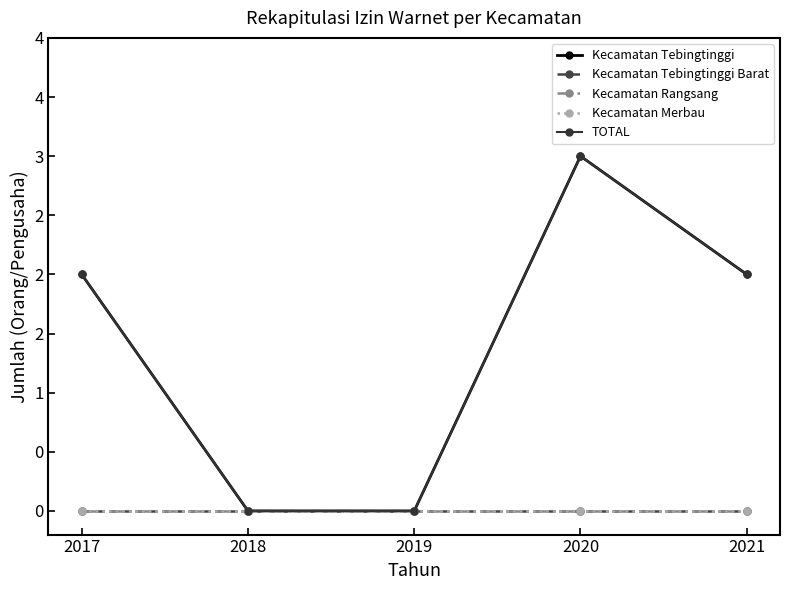

How many distinct data groups are displayed?

5